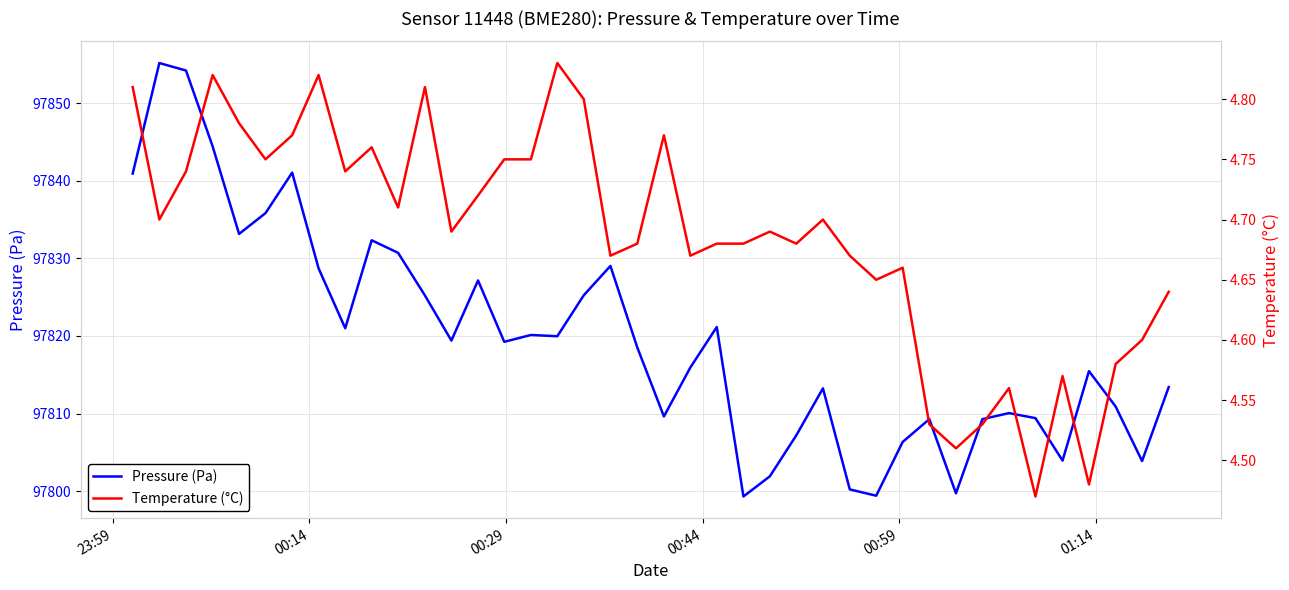

True or false: Pressure (Pa) and Temperature (°C) intersect in this chart.

False